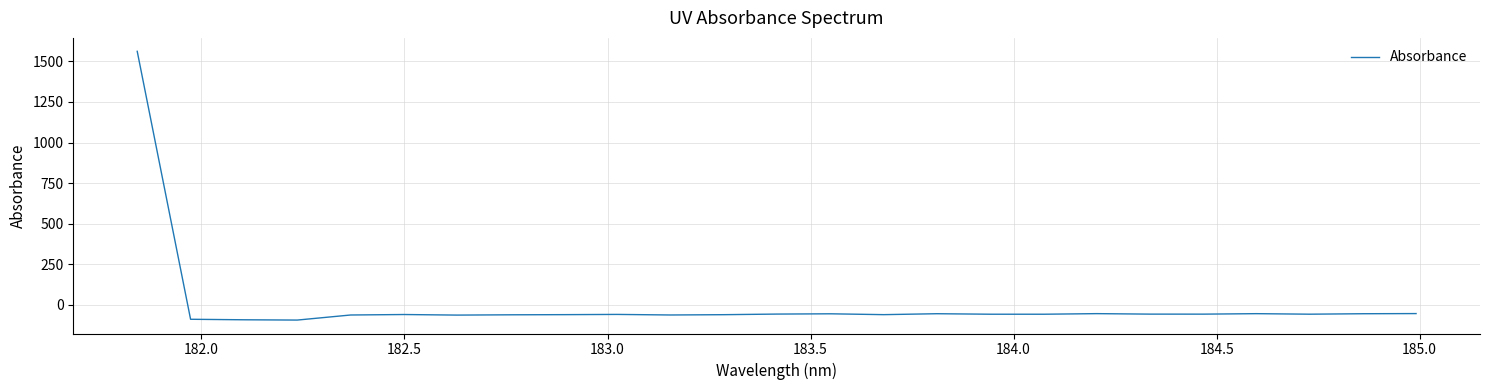

What is the minimum value shown in the chart?

-92.8